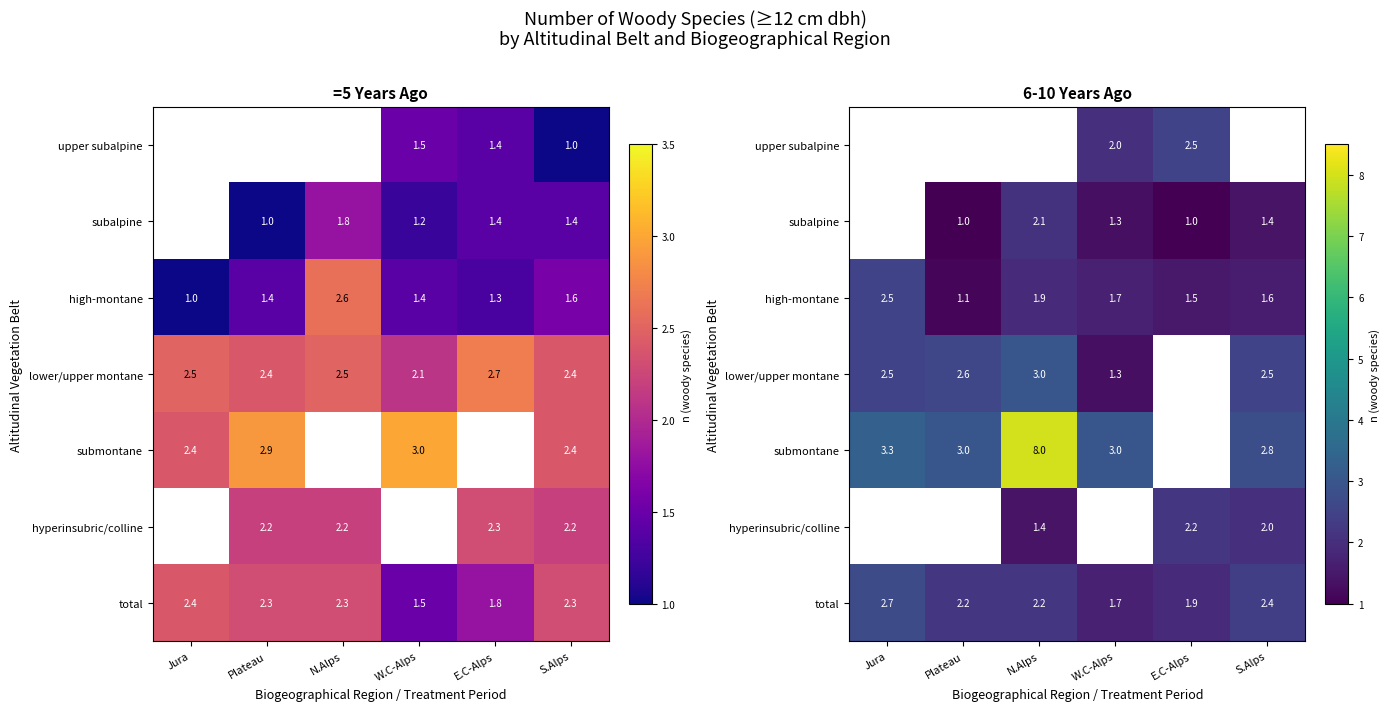

True or false: submontane has a value of 2.8 at S.Alps.

True